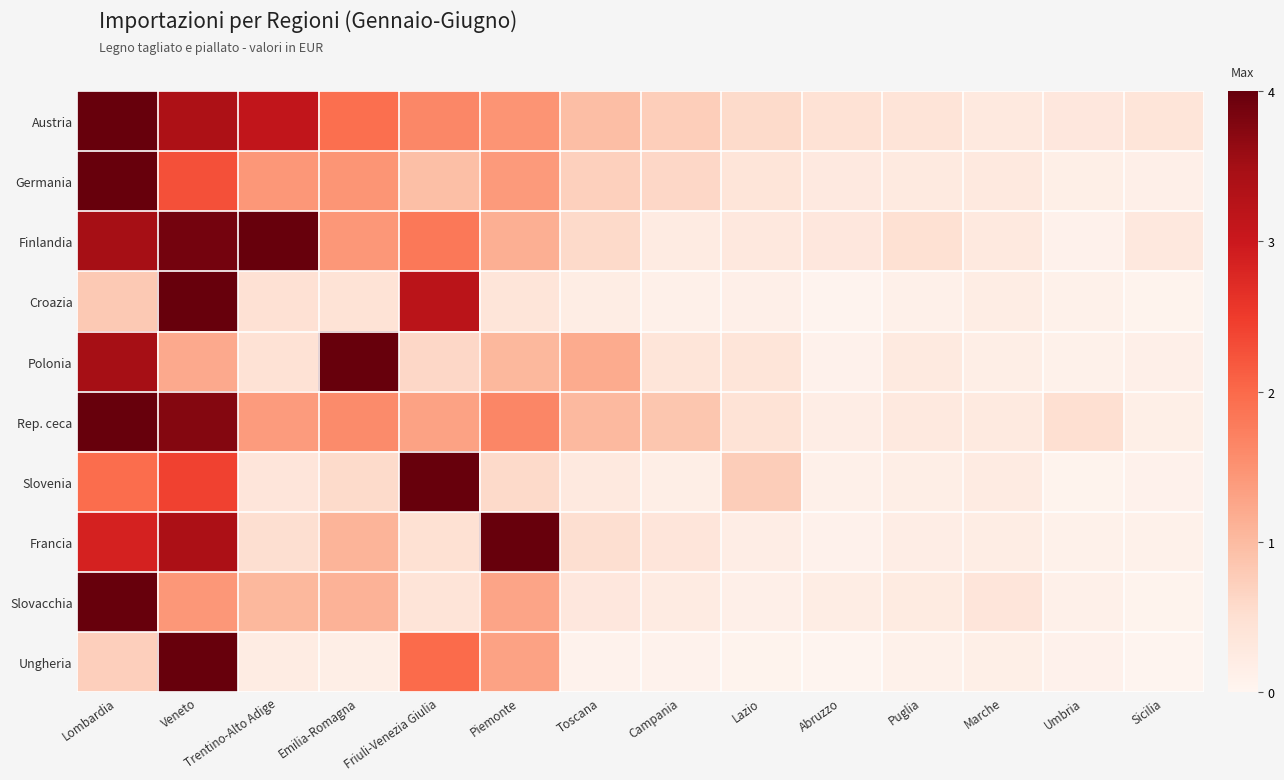

Reading left to right, extract all data points from this chart.

Austria: Lombardia=4.0	Veneto=3.4	Trentino-Alto Adige=3.1	Emilia-Romagna=1.9	Friuli-Venezia Giulia=1.6	Piemonte=1.5	Toscana=1.0	Campania=0.7	Lazio=0.6	Abruzzo=0.4	Puglia=0.4	Marche=0.3	Umbria=0.3	Sicilia=0.4
Germania: Lombardia=4.0	Veneto=2.3	Trentino-Alto Adige=1.4	Emilia-Romagna=1.5	Friuli-Venezia Giulia=0.9	Piemonte=1.4	Toscana=0.7	Campania=0.6	Lazio=0.4	Abruzzo=0.3	Puglia=0.3	Marche=0.3	Umbria=0.1	Sicilia=0.1
Finlandia: Lombardia=3.5	Veneto=3.9	Trentino-Alto Adige=4.0	Emilia-Romagna=1.4	Friuli-Venezia Giulia=1.8	Piemonte=1.1	Toscana=0.6	Campania=0.2	Lazio=0.3	Abruzzo=0.3	Puglia=0.5	Marche=0.3	Umbria=0.1	Sicilia=0.3
Croazia: Lombardia=0.8	Veneto=4.0	Trentino-Alto Adige=0.5	Emilia-Romagna=0.4	Friuli-Venezia Giulia=3.2	Piemonte=0.4	Toscana=0.2	Campania=0.1	Lazio=0.1	Abruzzo=0.0	Puglia=0.1	Marche=0.2	Umbria=0.1	Sicilia=0.1
Polonia: Lombardia=3.5	Veneto=1.2	Trentino-Alto Adige=0.4	Emilia-Romagna=4.0	Friuli-Venezia Giulia=0.6	Piemonte=1.0	Toscana=1.2	Campania=0.4	Lazio=0.4	Abruzzo=0.1	Puglia=0.3	Marche=0.2	Umbria=0.1	Sicilia=0.1
Rep. ceca: Lombardia=4.0	Veneto=3.8	Trentino-Alto Adige=1.4	Emilia-Romagna=1.6	Friuli-Venezia Giulia=1.3	Piemonte=1.6	Toscana=1.0	Campania=0.9	Lazio=0.4	Abruzzo=0.2	Puglia=0.3	Marche=0.3	Umbria=0.5	Sicilia=0.1
Slovenia: Lombardia=2.0	Veneto=2.4	Trentino-Alto Adige=0.4	Emilia-Romagna=0.6	Friuli-Venezia Giulia=4.0	Piemonte=0.6	Toscana=0.3	Campania=0.2	Lazio=0.8	Abruzzo=0.1	Puglia=0.2	Marche=0.2	Umbria=0.1	Sicilia=0.1
Francia: Lombardia=2.9	Veneto=3.4	Trentino-Alto Adige=0.5	Emilia-Romagna=1.1	Friuli-Venezia Giulia=0.5	Piemonte=4.0	Toscana=0.5	Campania=0.4	Lazio=0.2	Abruzzo=0.1	Puglia=0.2	Marche=0.2	Umbria=0.1	Sicilia=0.1
Slovacchia: Lombardia=4.0	Veneto=1.4	Trentino-Alto Adige=1.0	Emilia-Romagna=1.1	Friuli-Venezia Giulia=0.4	Piemonte=1.3	Toscana=0.3	Campania=0.2	Lazio=0.1	Abruzzo=0.2	Puglia=0.2	Marche=0.4	Umbria=0.1	Sicilia=0.1
Ungheria: Lombardia=0.7	Veneto=4.0	Trentino-Alto Adige=0.2	Emilia-Romagna=0.2	Friuli-Venezia Giulia=2.0	Piemonte=1.3	Toscana=0.1	Campania=0.1	Lazio=0.1	Abruzzo=0.0	Puglia=0.1	Marche=0.2	Umbria=0.1	Sicilia=0.0